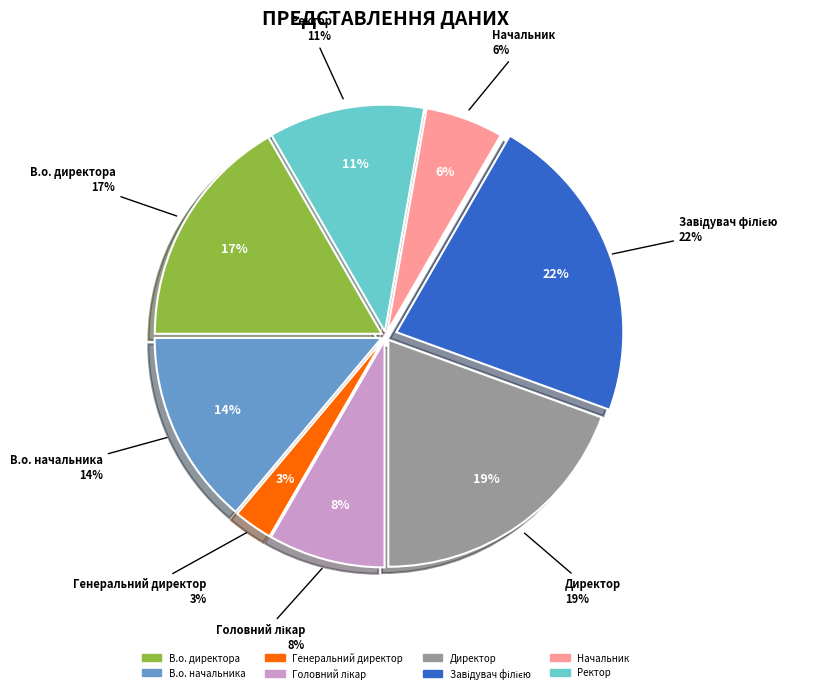

Rank the categories by value from highest to lowest.

Завідувач філією, Директор, В.о. директора, В.о. начальника, Ректор, Головний лікар, Начальник, Генеральний директор